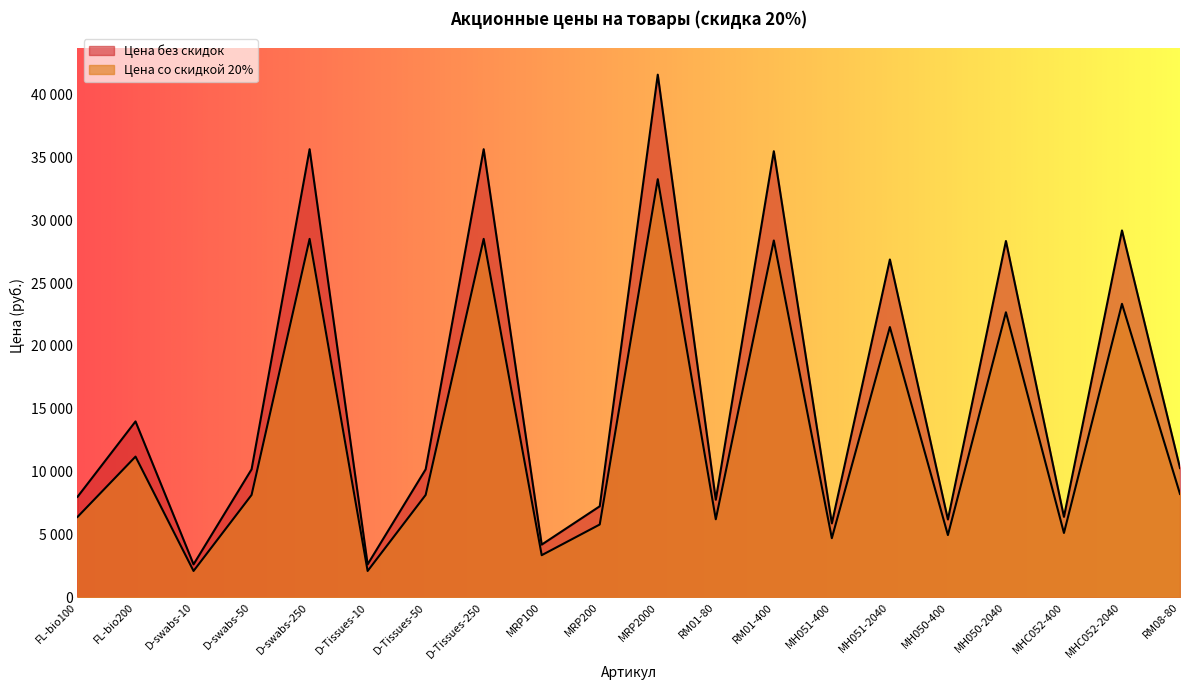

At which label does Цена со скидкой 20% first exceed 8152?

FL-bio200